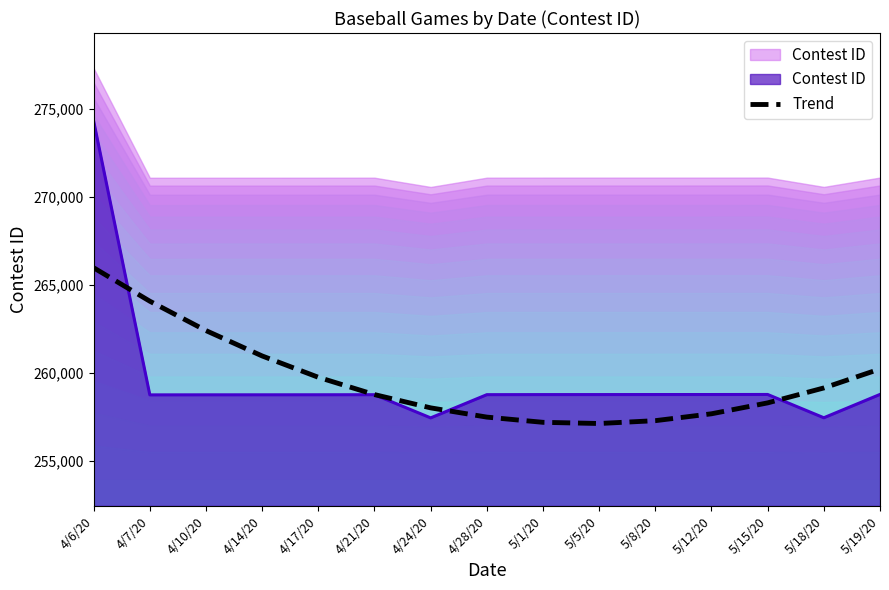

What is the difference between the maximum and minimum values?

8847.6